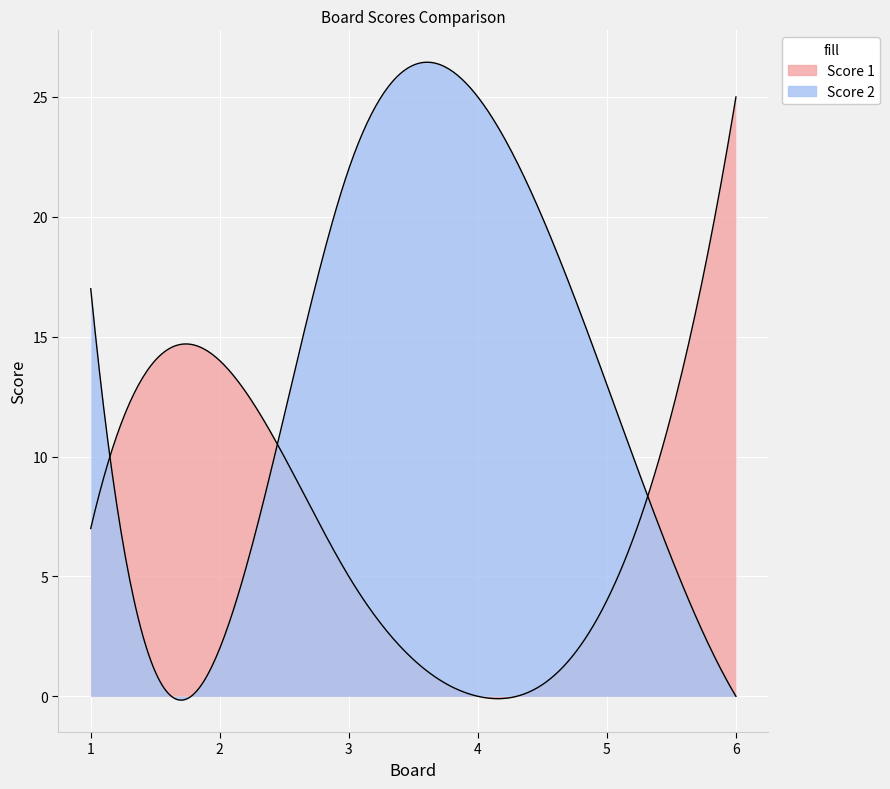

What is the total value across all series at 4?

25